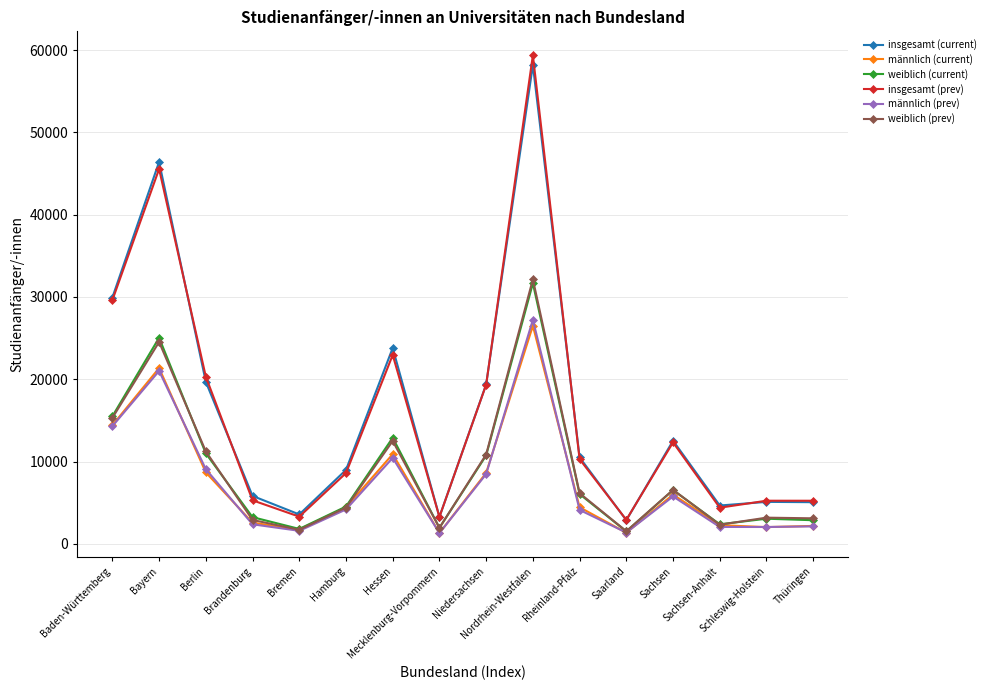

What is the value of the männlich (current) point at the 10th from the left?

26507